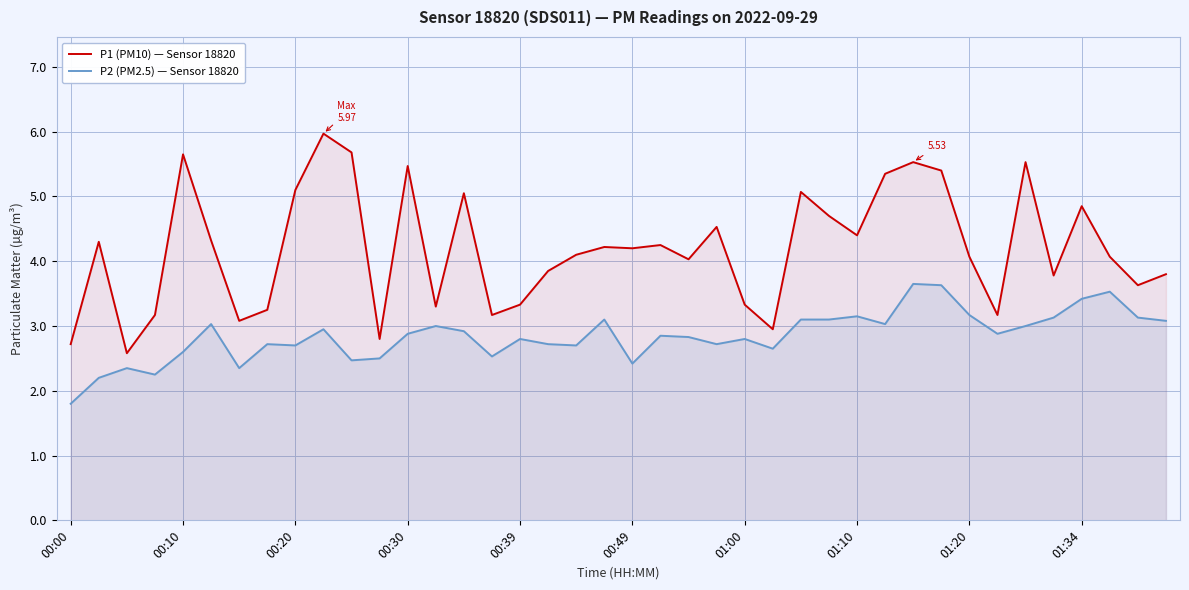

True or false: P2 (PM2.5) — Sensor 18820 and P1 (PM10) — Sensor 18820 intersect in this chart.

False